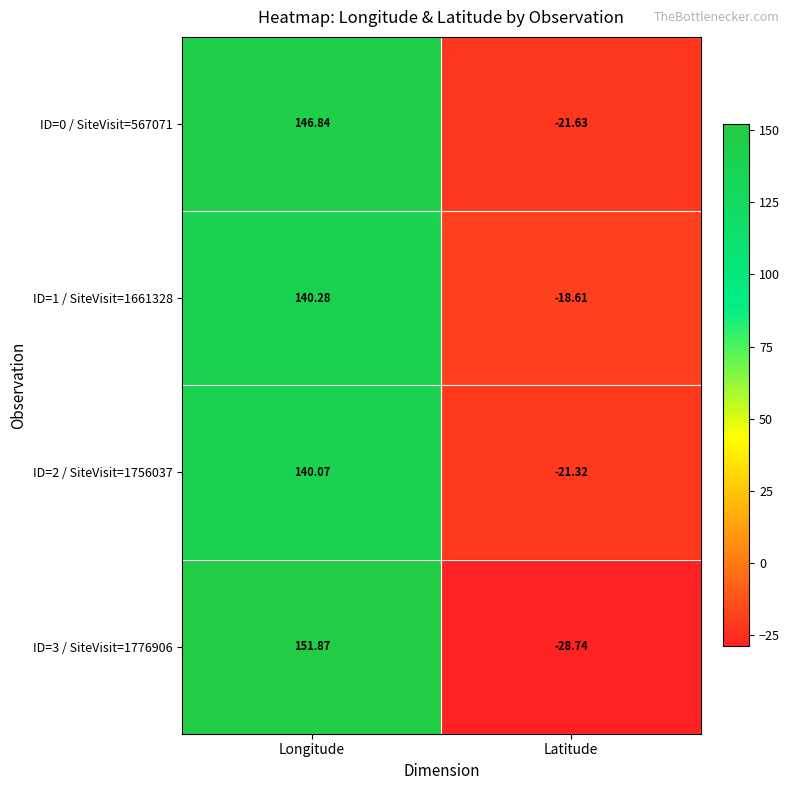

At which label does ID=3 / SiteVisit=1776906 reach its peak?

Longitude